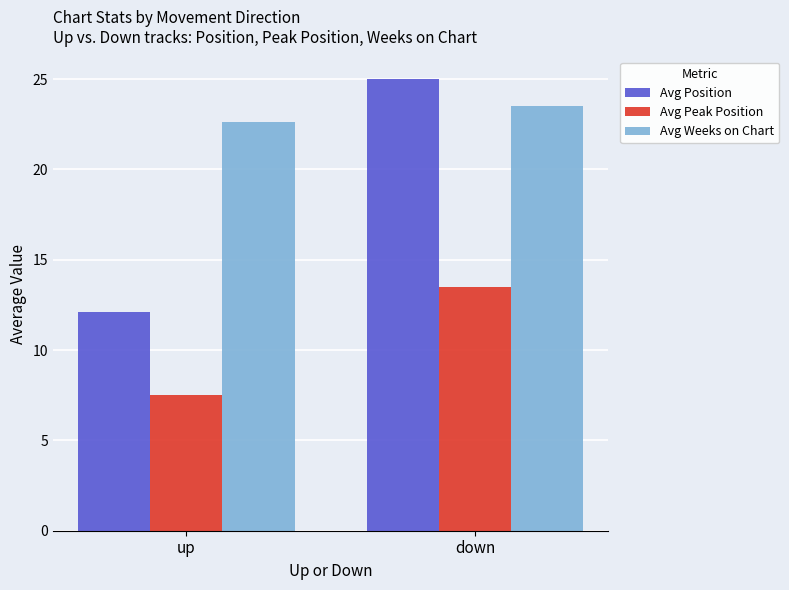

What is the difference between the Avg Position values at up and down?

12.9